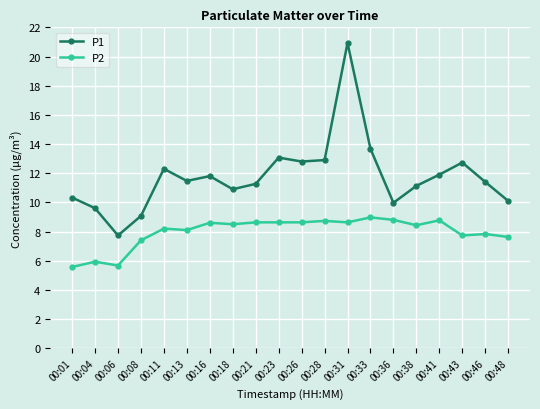

What is the difference between the highest and lowest values at 00:01?

4.8